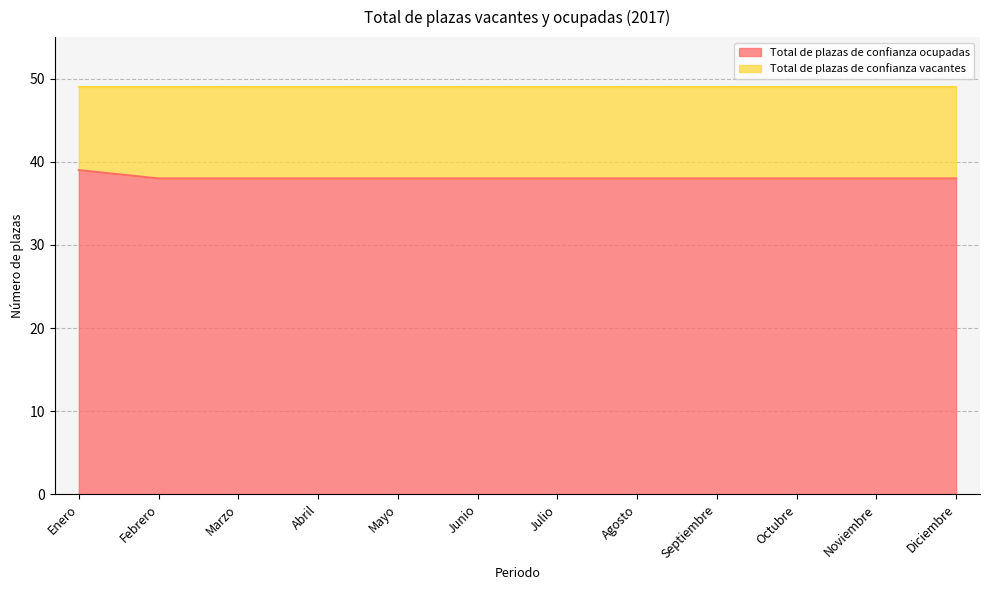

How many lines are shown in the chart?

2